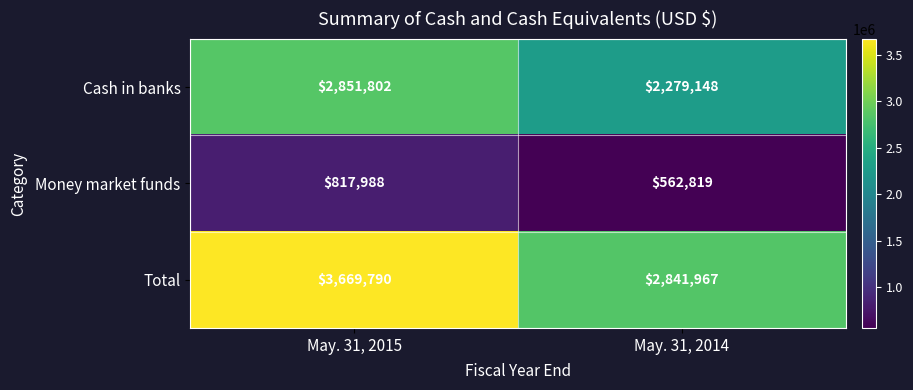

True or false: Cash in banks has a value of 1284786 at May. 31, 2014.

False